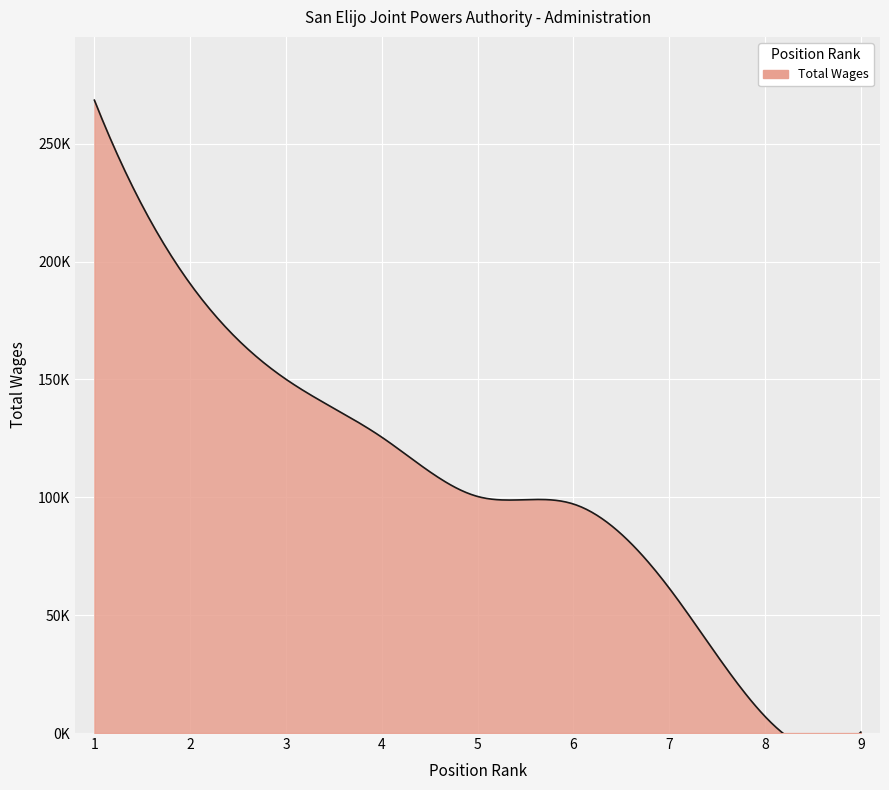

What is the sum of all values?

1001117